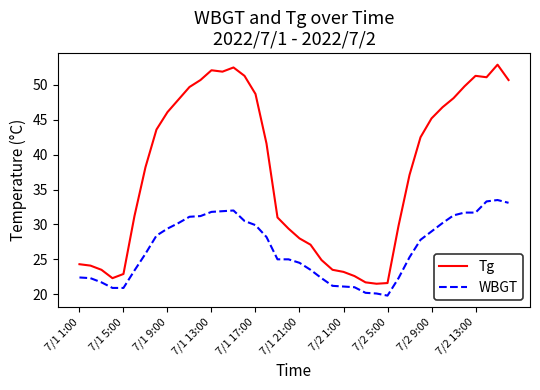

List the series in order of their peak value, lowest first.

WBGT, Tg